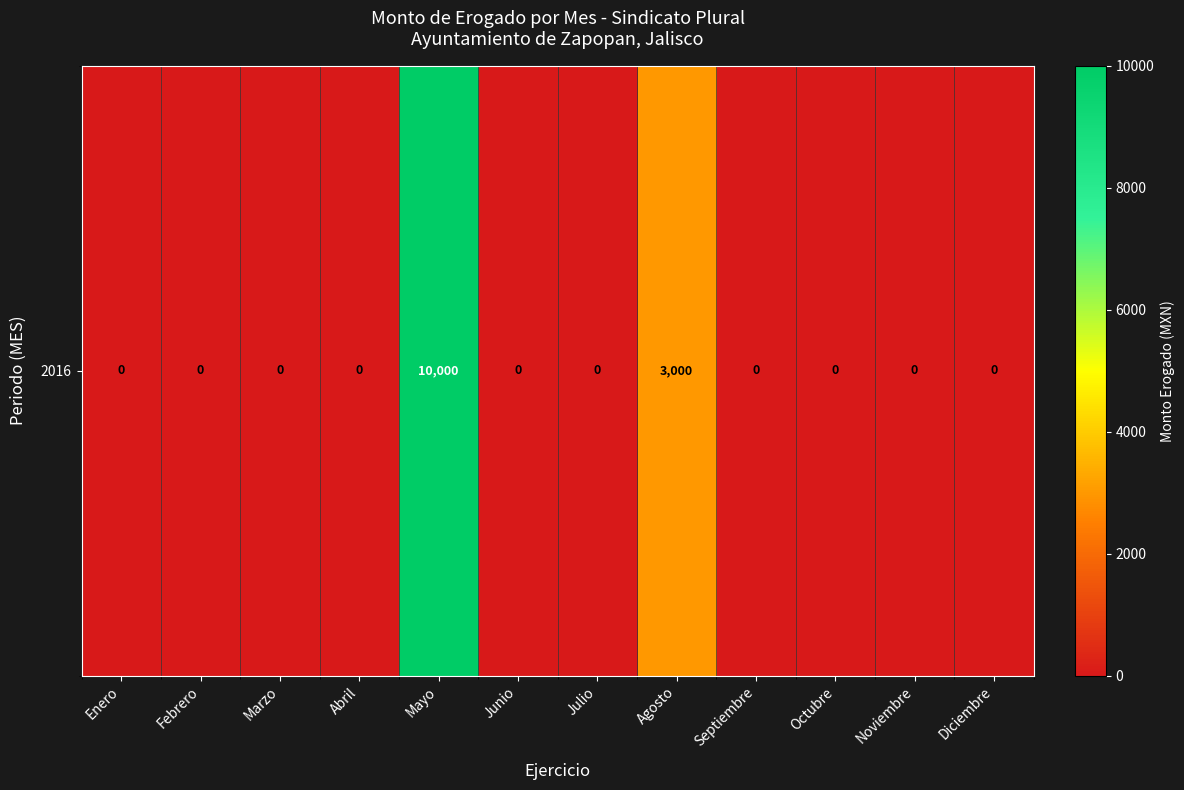

Rank the categories by value from highest to lowest.

Mayo, Agosto, Enero, Febrero, Marzo, Abril, Junio, Julio, Septiembre, Octubre, Noviembre, Diciembre